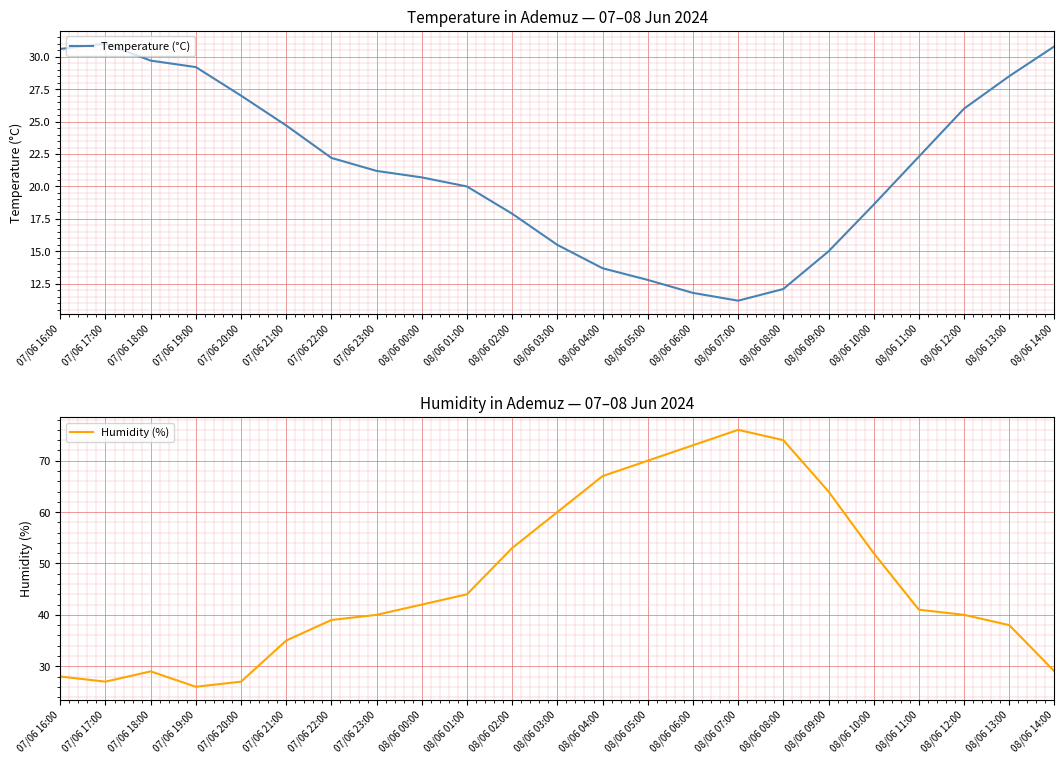

Which series ends up on top after the final intersection of Humidity (%) and Temperature (°C)?

Temperature (°C)